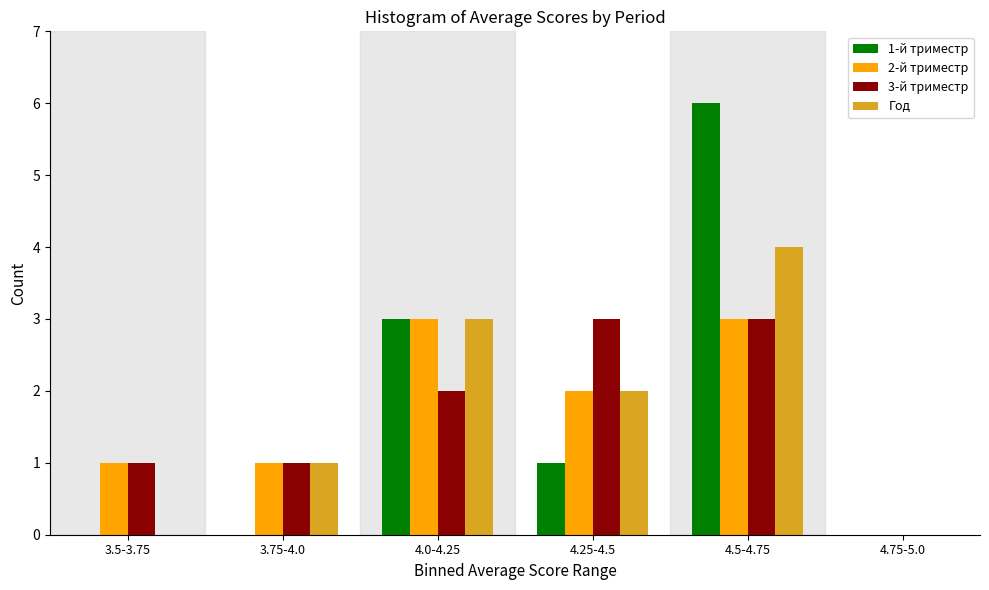

Reading left to right, list all the values displayed in this chart.

1-й триместр: 3.5-3.75=0	3.75-4.0=0	4.0-4.25=3	4.25-4.5=1	4.5-4.75=6	4.75-5.0=0
2-й триместр: 3.5-3.75=1	3.75-4.0=1	4.0-4.25=3	4.25-4.5=2	4.5-4.75=3	4.75-5.0=0
3-й триместр: 3.5-3.75=1	3.75-4.0=1	4.0-4.25=2	4.25-4.5=3	4.5-4.75=3	4.75-5.0=0
Год: 3.5-3.75=0	3.75-4.0=1	4.0-4.25=3	4.25-4.5=2	4.5-4.75=4	4.75-5.0=0